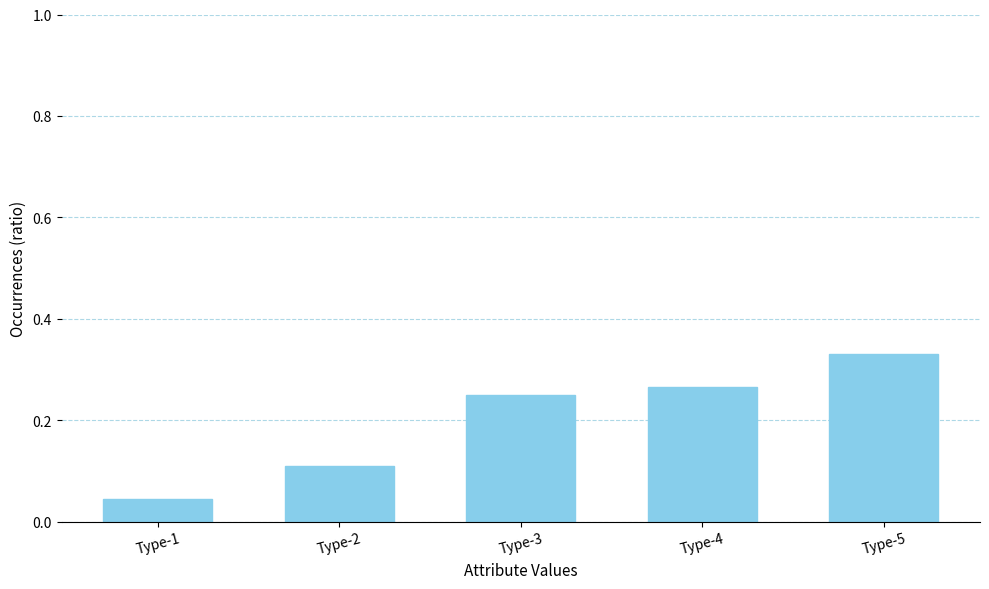

List the labels in order of value, smallest first.

Type-1, Type-2, Type-3, Type-4, Type-5